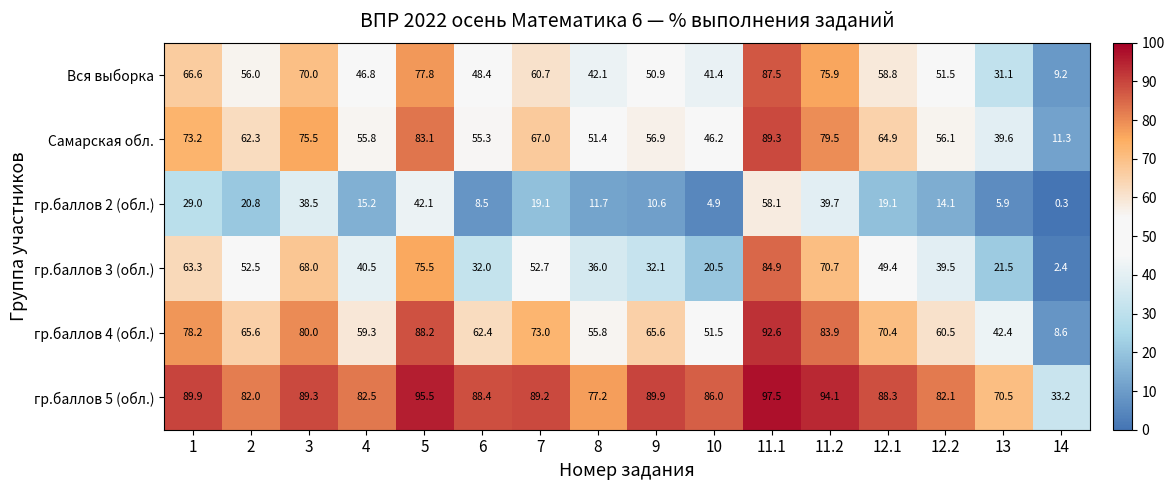

What is the spread (max minus min) of values at 13?

64.6